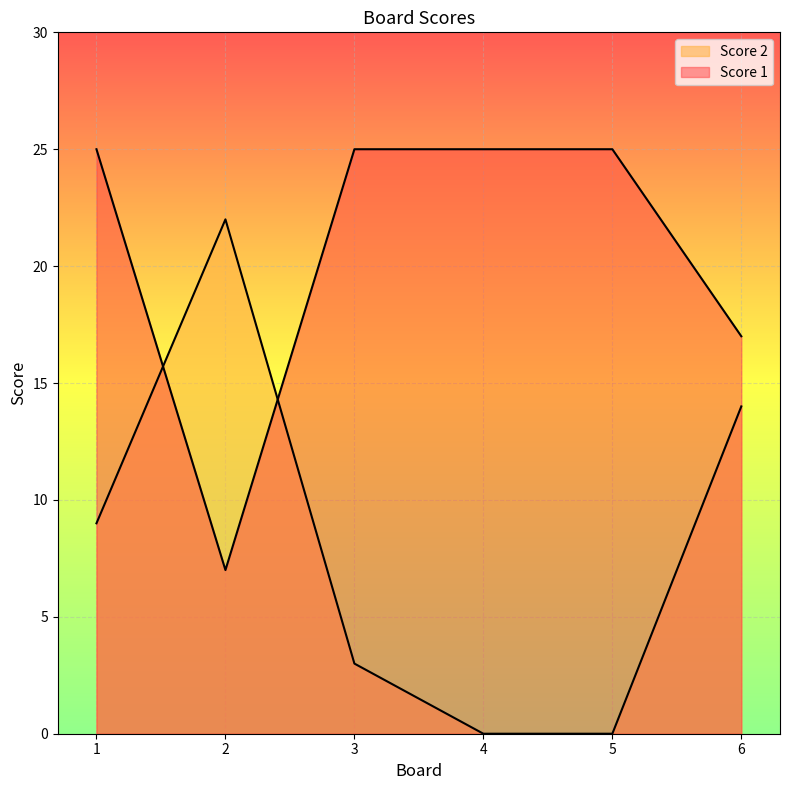

Rank the series at 1 from lowest to highest value.

Score 2, Score 1